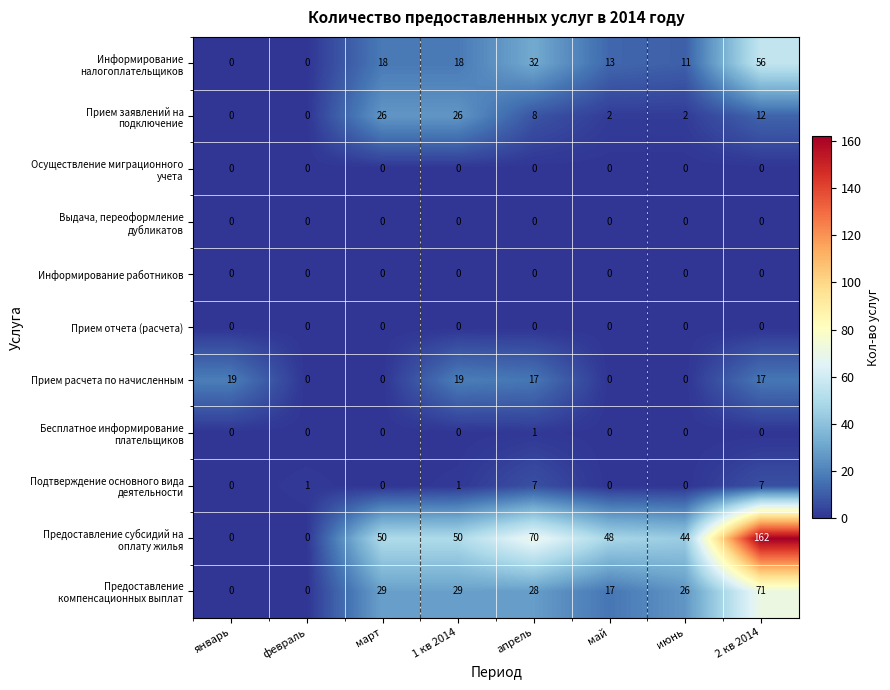

At how many categories does at least one series exceed 7?

7